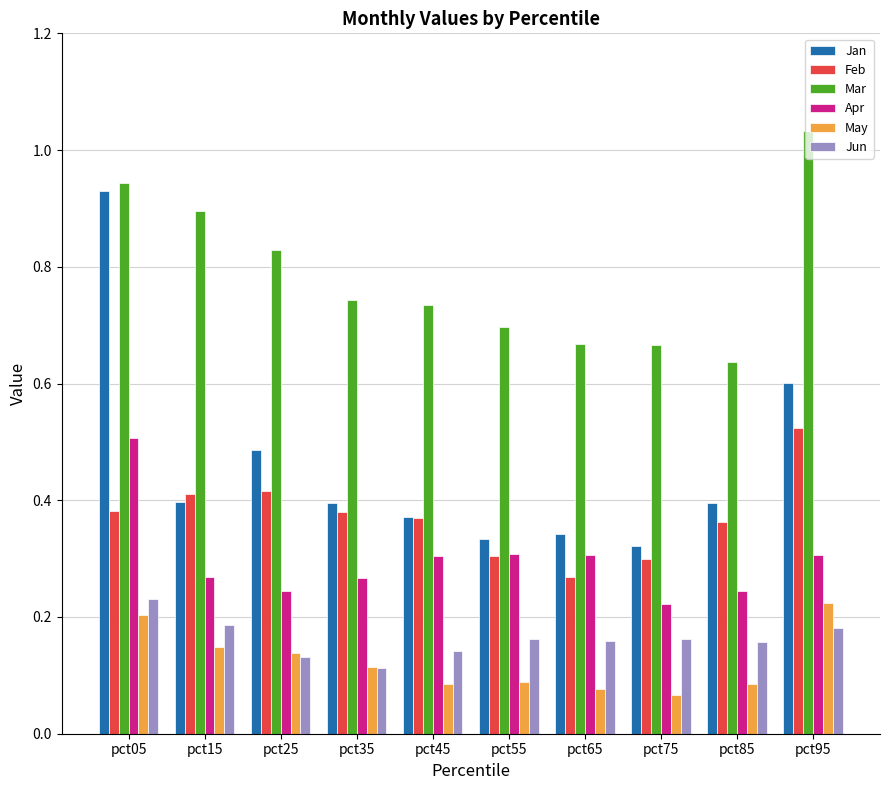

True or false: Jan has a value of 0.6 at pct85.

False